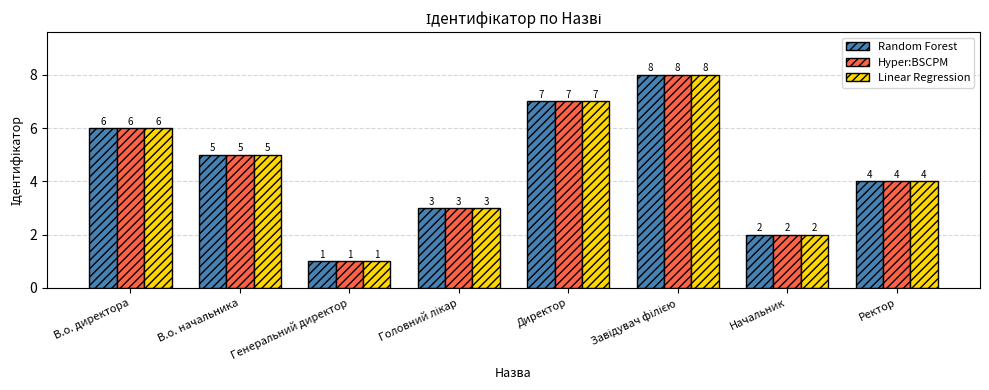

What is the sum of the Hyper:BSCPM values at Начальник and В.о. директора?

8